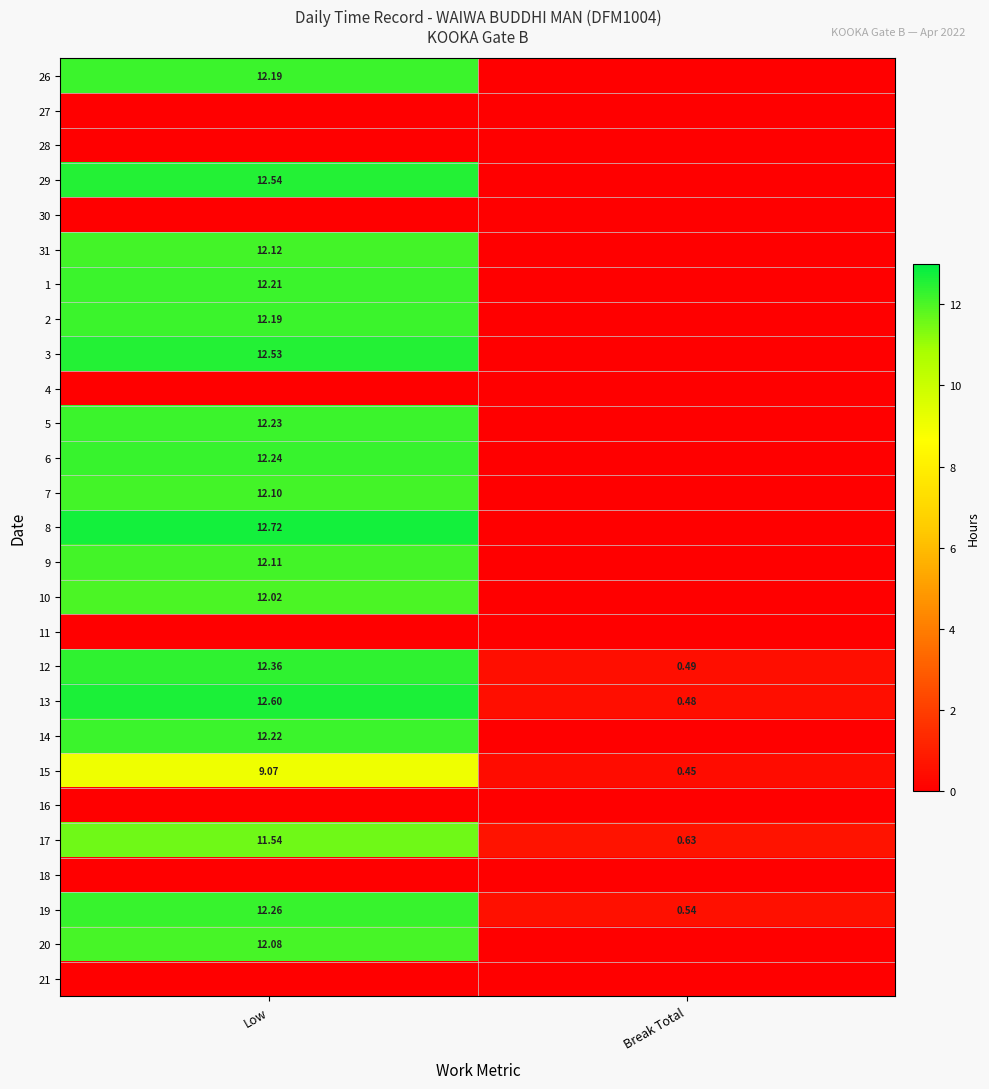

Where does the 17 series first go above 11?

Low